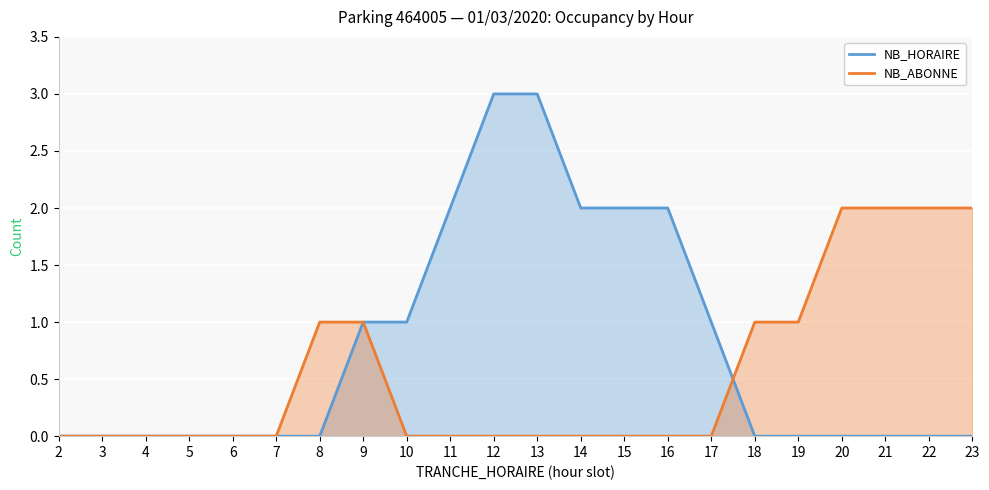

How many lines are shown in the chart?

2